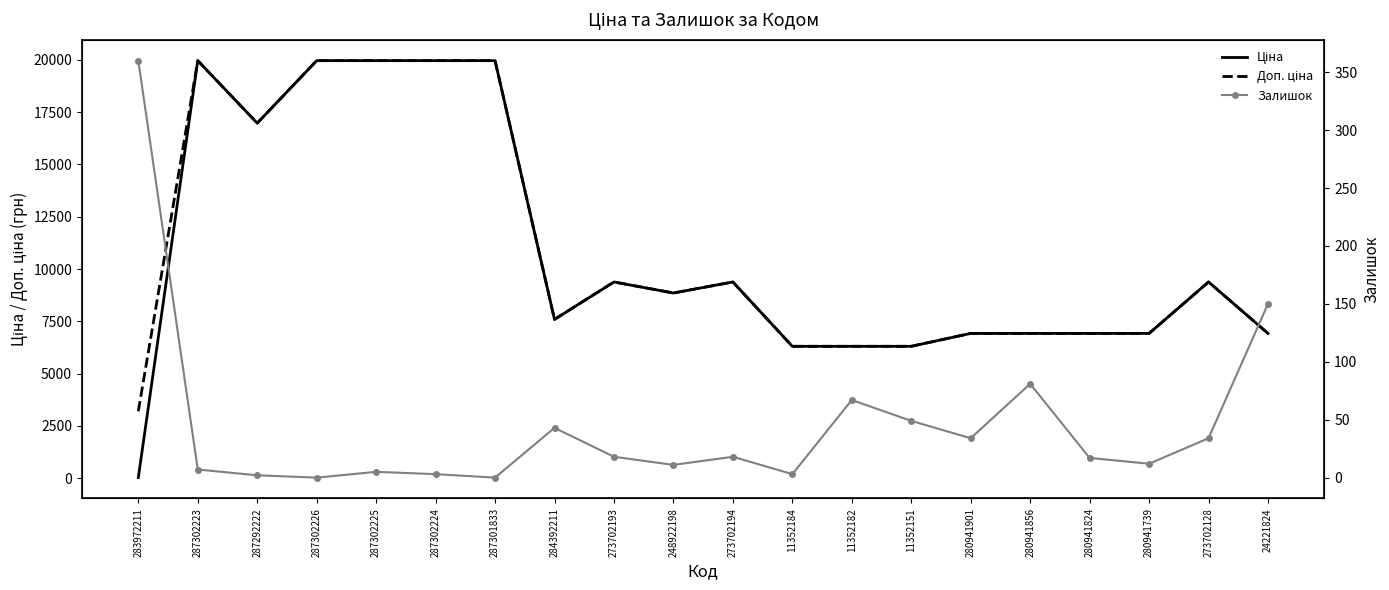

Is it true that Доп. ціна equals 30515.1 at 287301833?

False